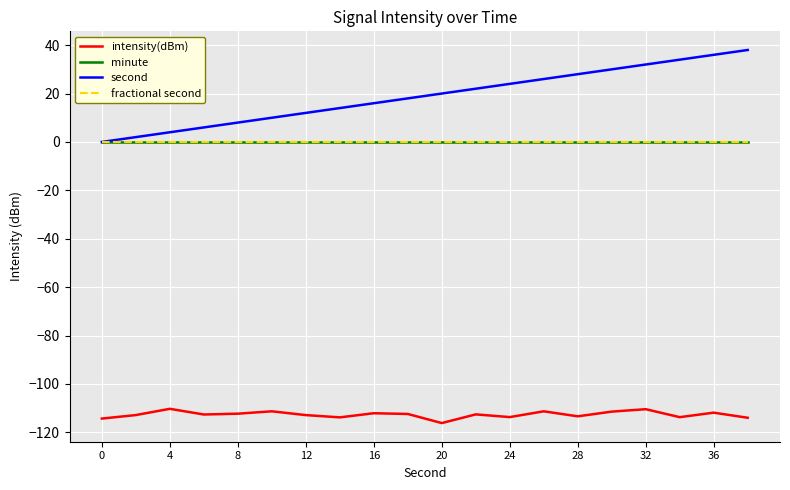

Does the chart display data point markers on the line(s)?

No